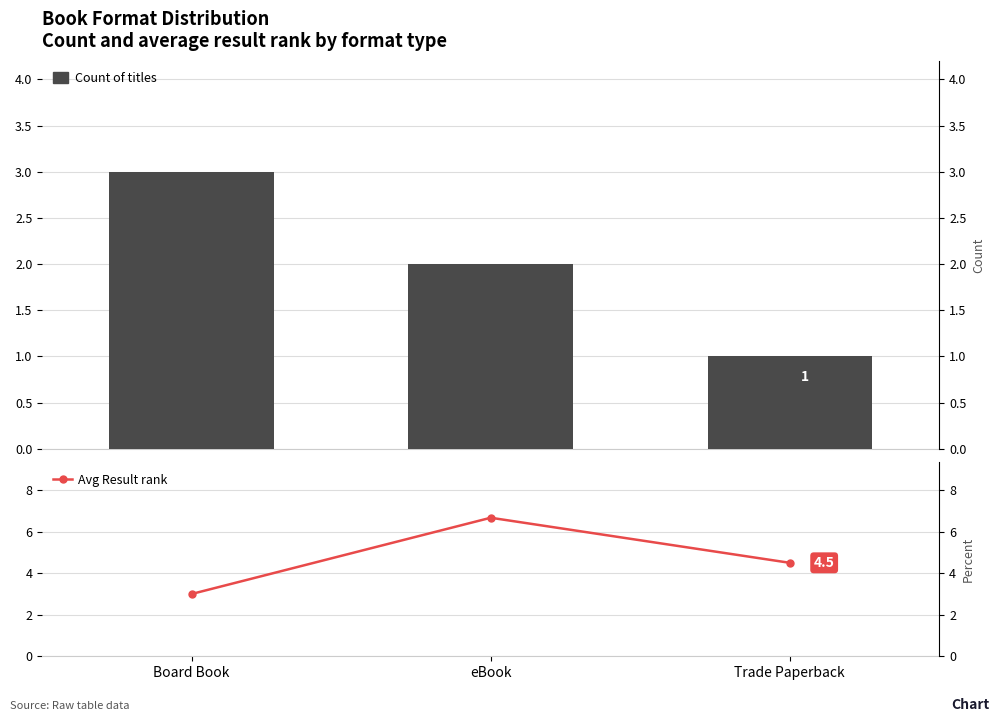

Read the Avg Result rank value at Trade Paperback.

4.5